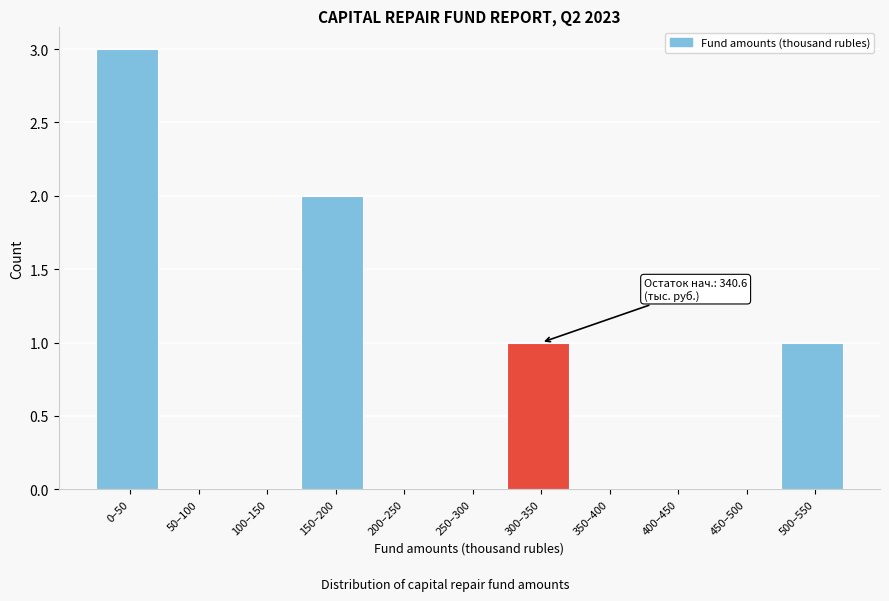

Reading left to right, list all the values displayed in this chart.

0–50=3	50–100=0	100–150=0	150–200=2	200–250=0	250–300=0	300–350=1	350–400=0	400–450=0	450–500=0	500–550=1